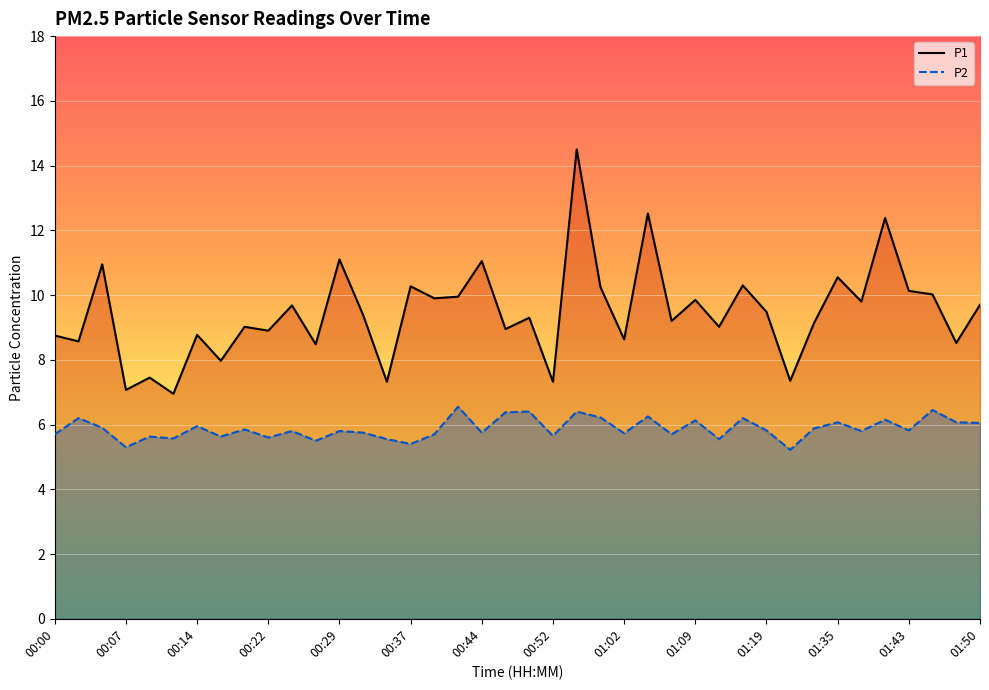

What is the total value across all series at 01:24?

15.0